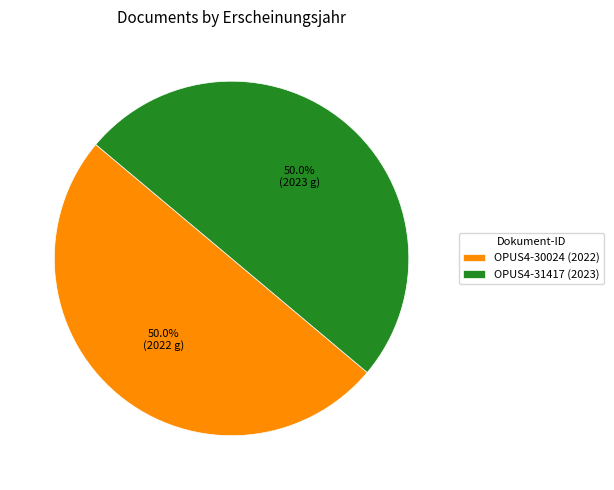

The OPUS4-30024 slice represents 50% of the pie. True or false?

True